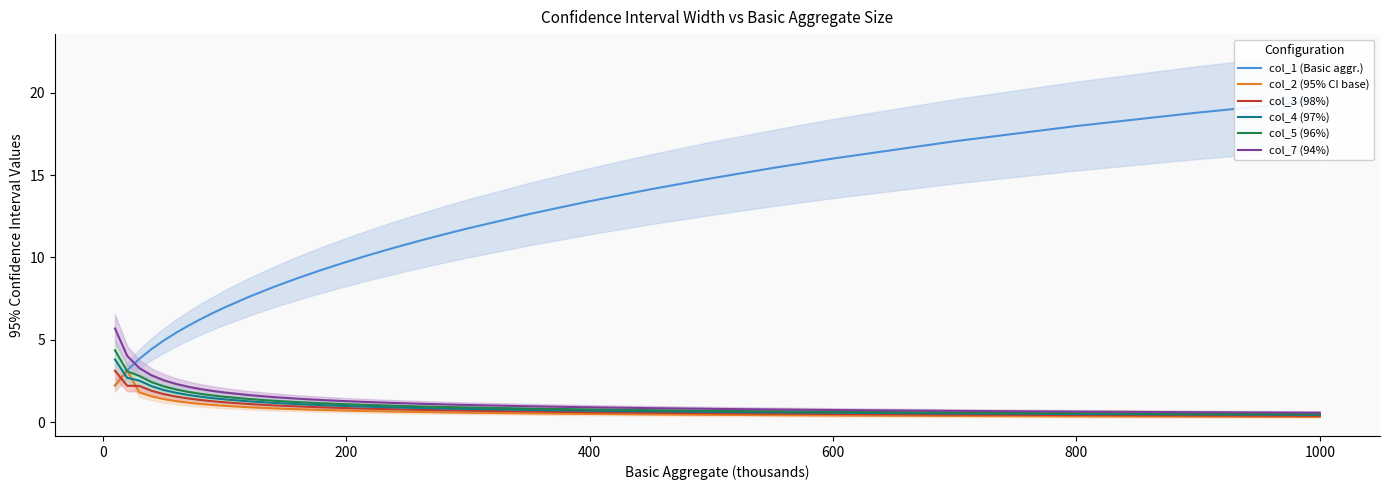

Read the col_7 (94%) value at 400.

0.9